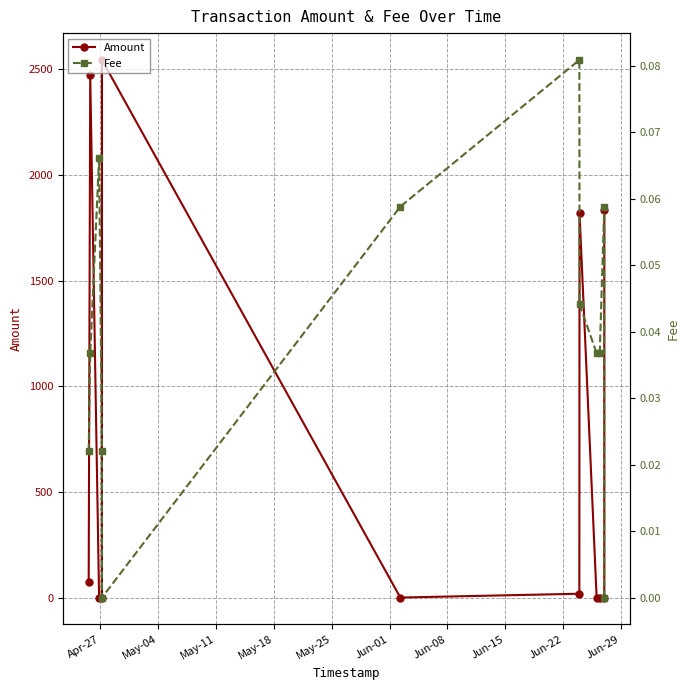

What is the highest value of the Amount series?

2544.0